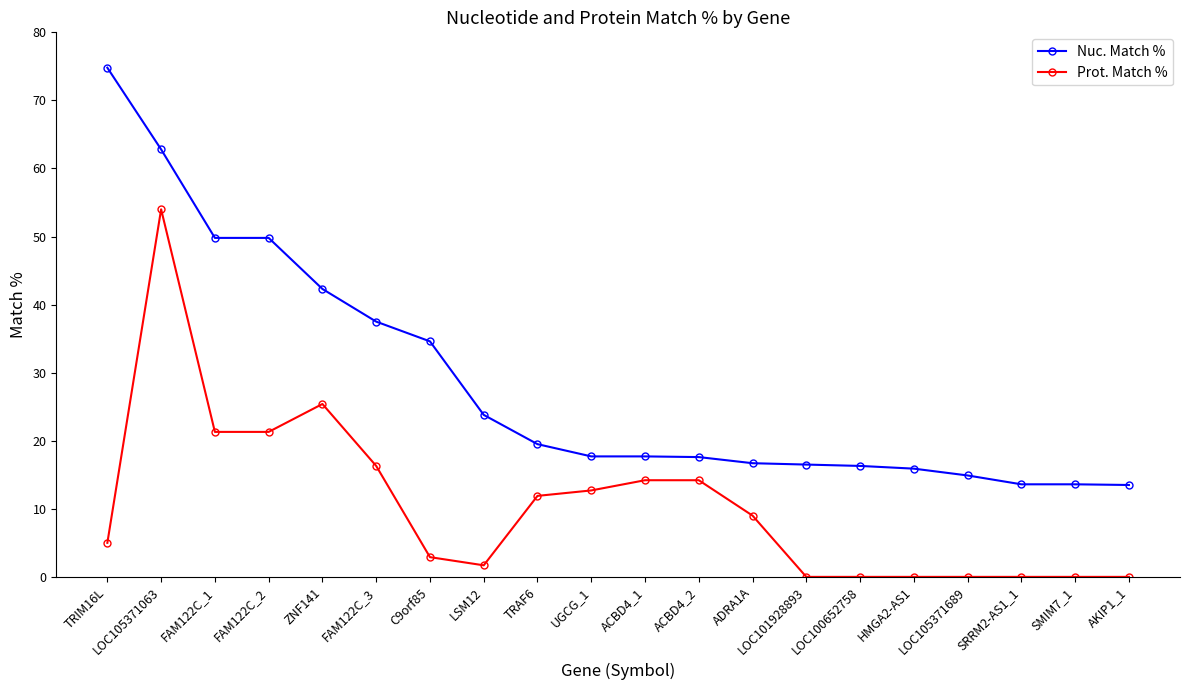

True or false: Prot. Match % and Nuc. Match % intersect in this chart.

False